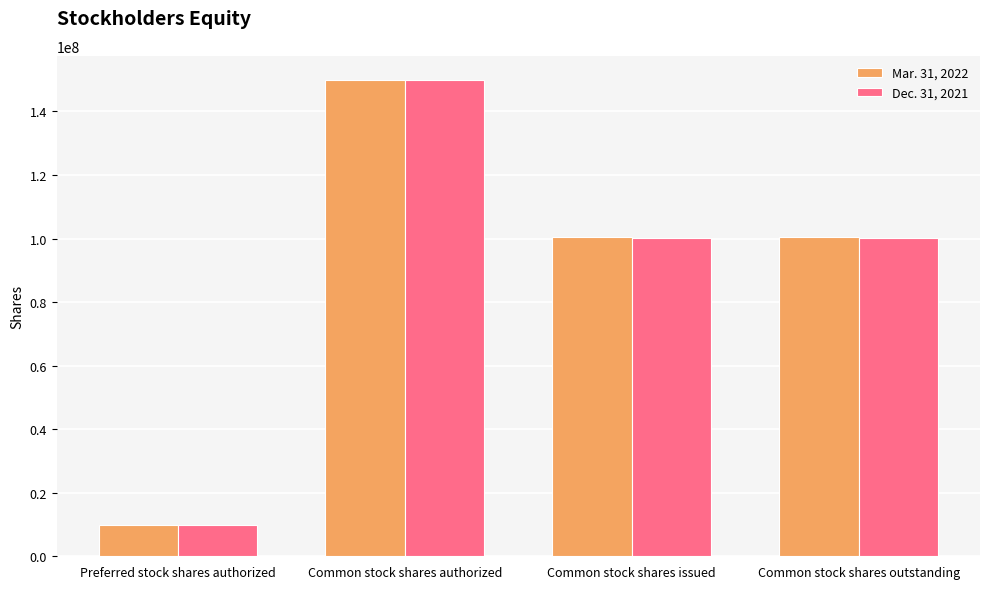

Rank the series by their average value, from lowest to highest.

Dec. 31, 2021, Mar. 31, 2022